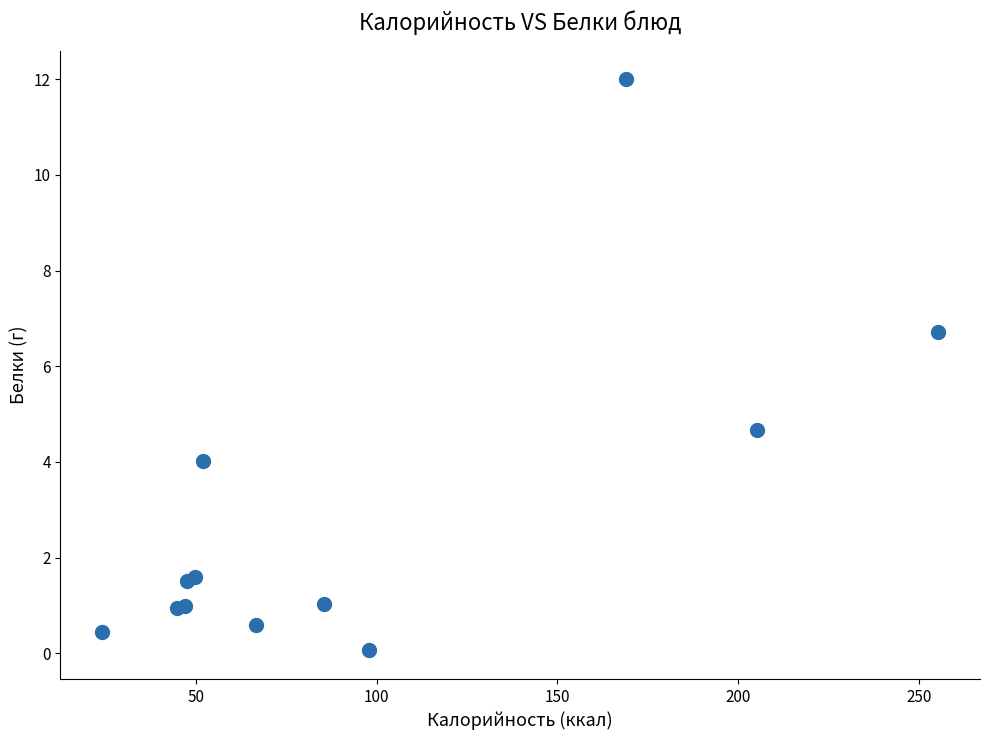

What Y value in the scatter plot is closest to 6?

6.7